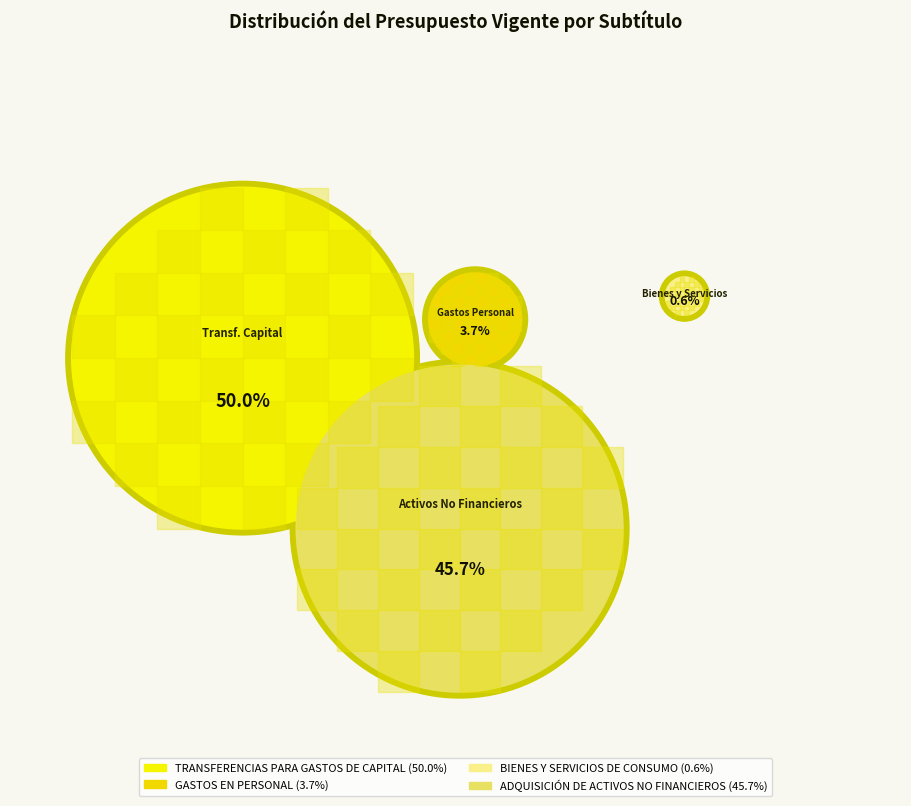

Is there a majority slice in this chart?

No